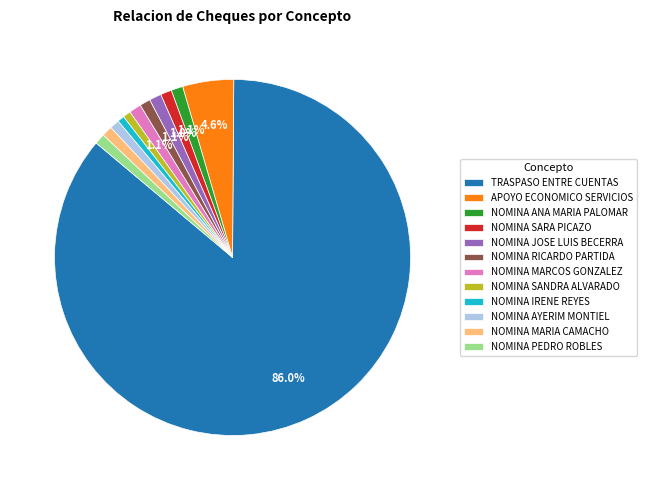

How many segments does this pie chart have?

12